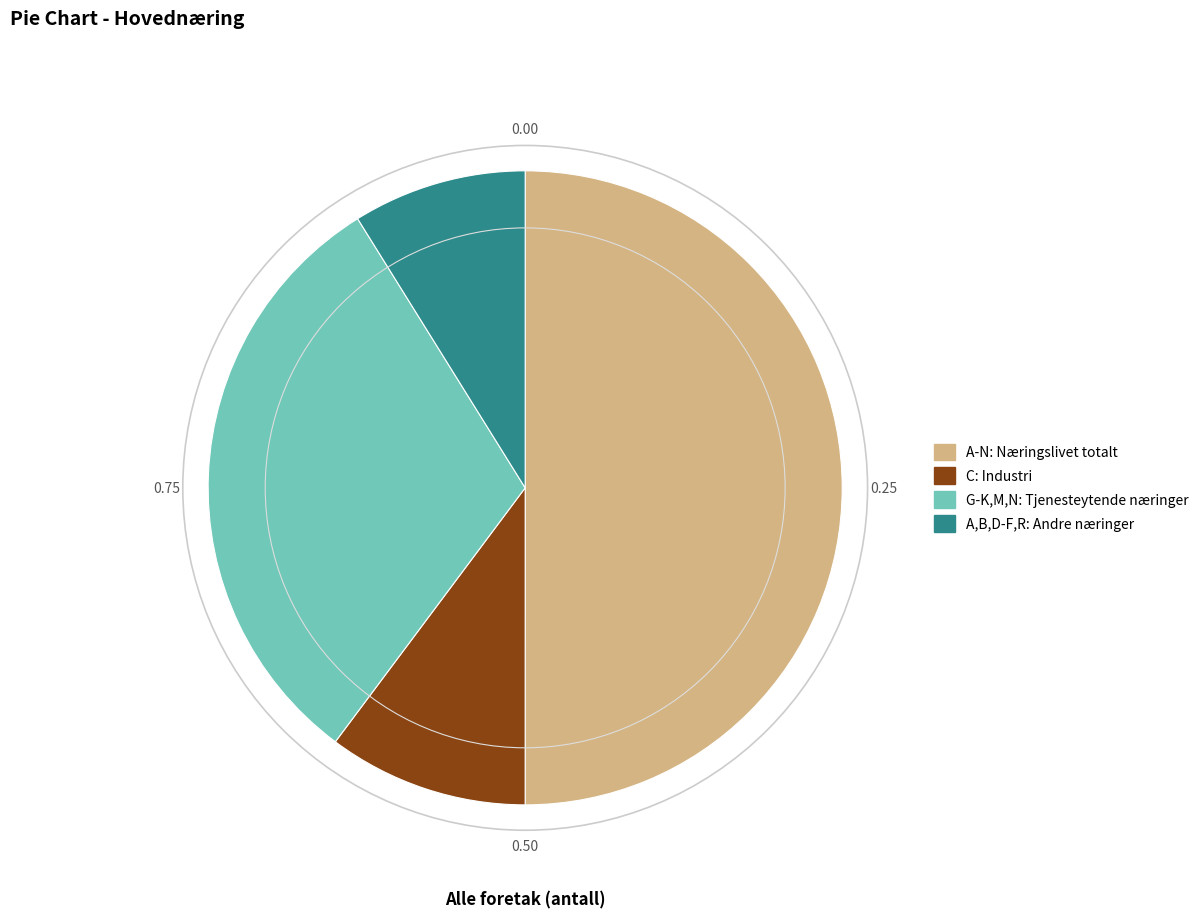

What is the majority slice?

A-N: Næringslivet totalt